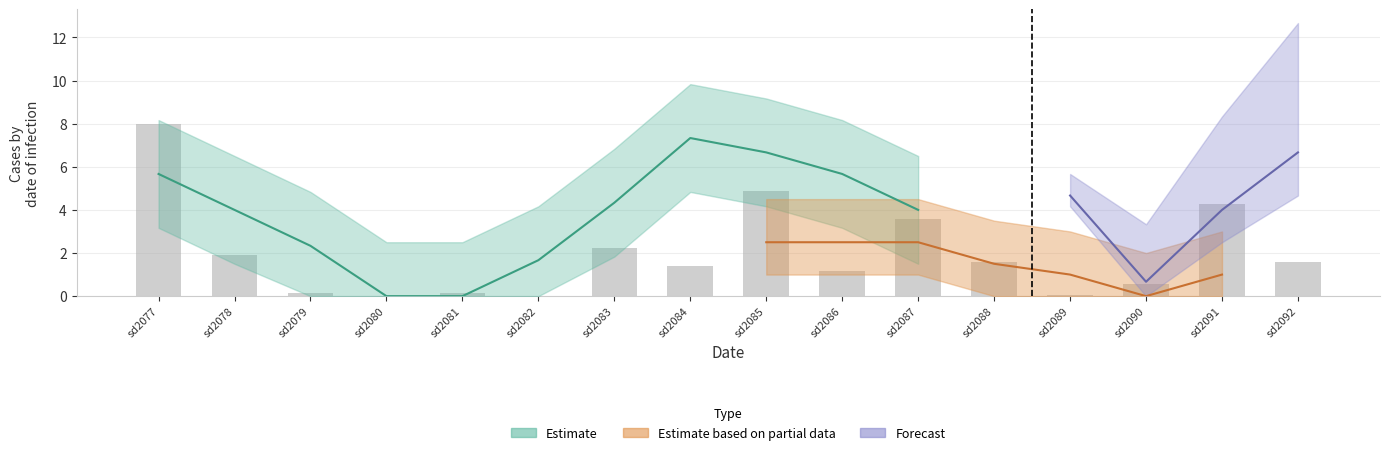

Rank the categories by value from highest to lowest.

sd2077, sd2085, sd2091, sd2087, sd2083, sd2078, sd2088, sd2092, sd2084, sd2086, sd2090, sd2079, sd2081, sd2089, sd2080, sd2082